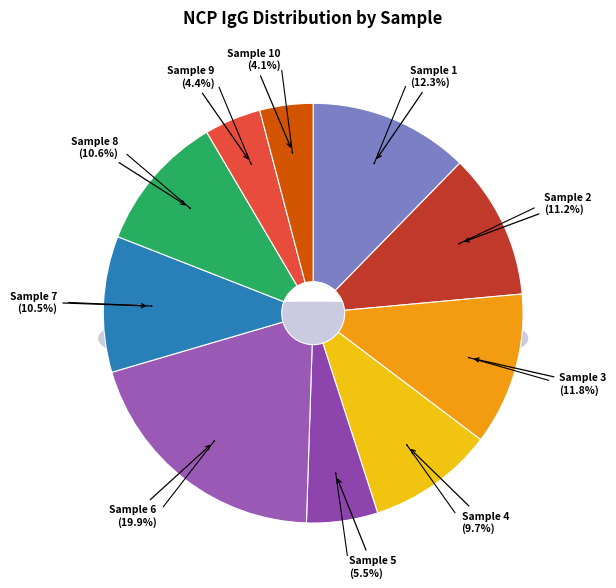

Rank the categories by value from lowest to highest.

Sample 10, Sample 9, Sample 5, Sample 4, Sample 7, Sample 8, Sample 2, Sample 3, Sample 1, Sample 6